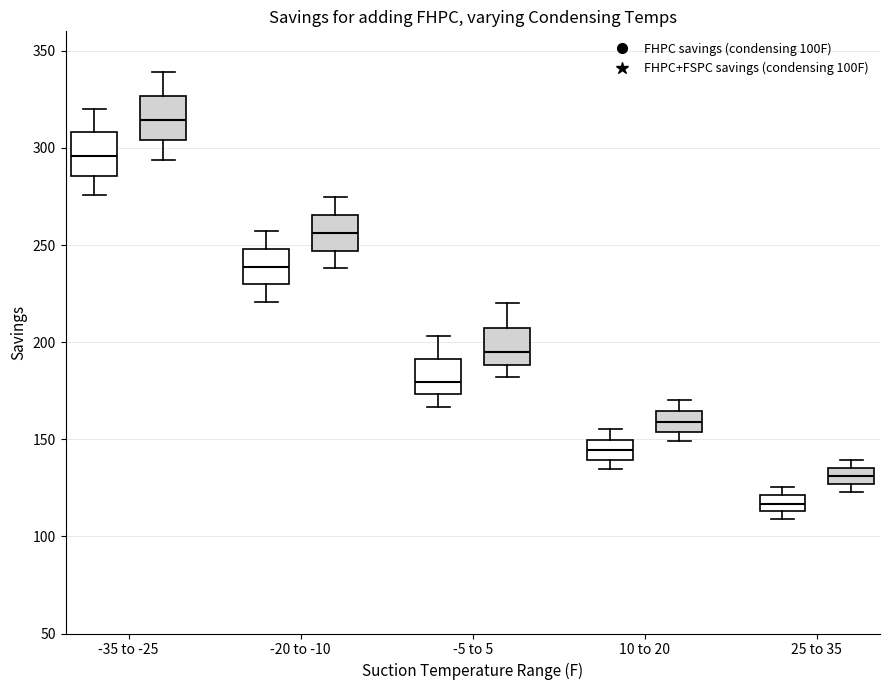

Where is the lower edge of the box for 10 to 20 (FHPC+FSPC savings (condensing 100F)) on the y-axis? The values are not printed on the chart, so give them approximately, as read against the axis.

155